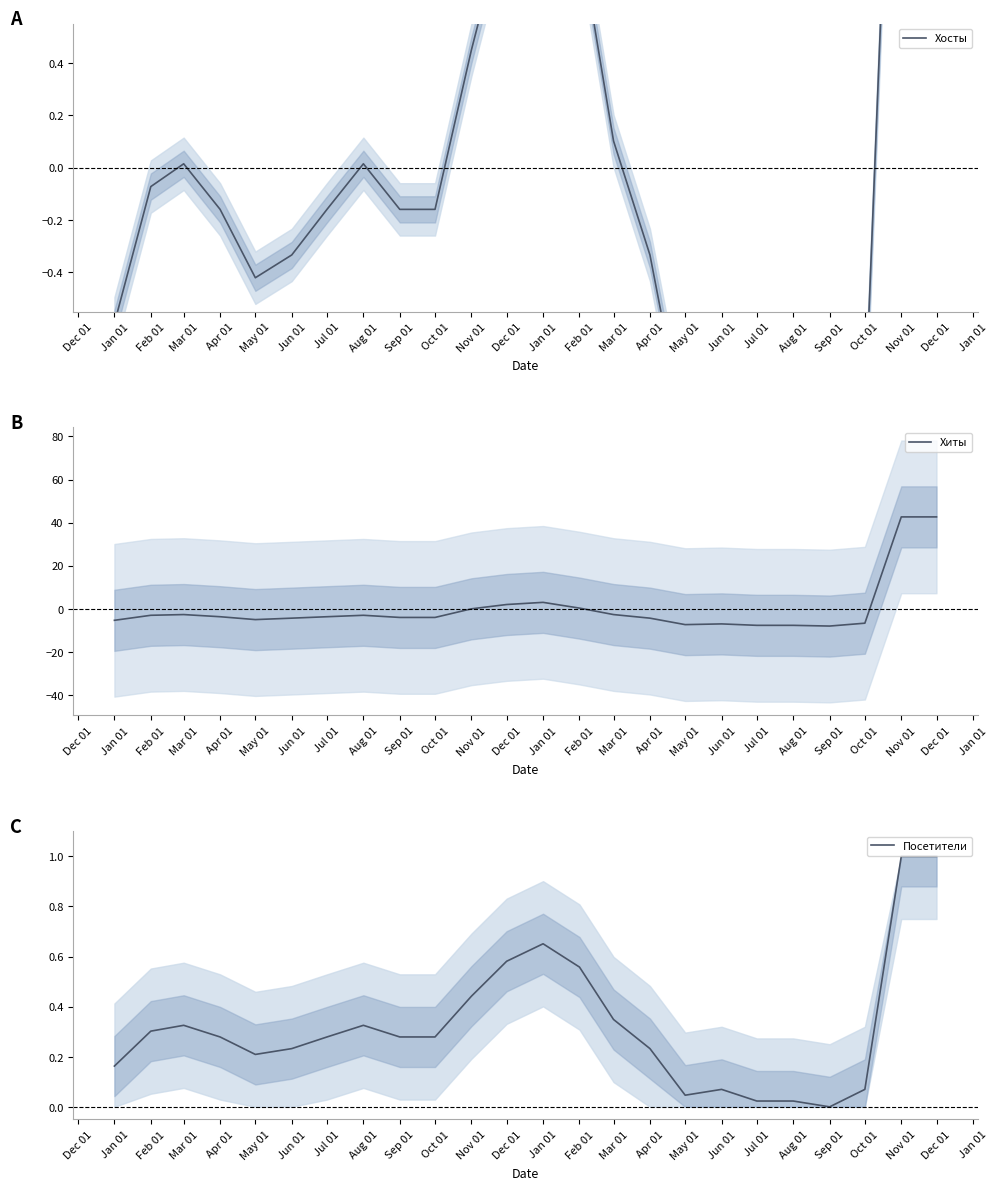

At Aug 01, list the series in order from largest to smallest.

Посетители, Хосты, Хиты